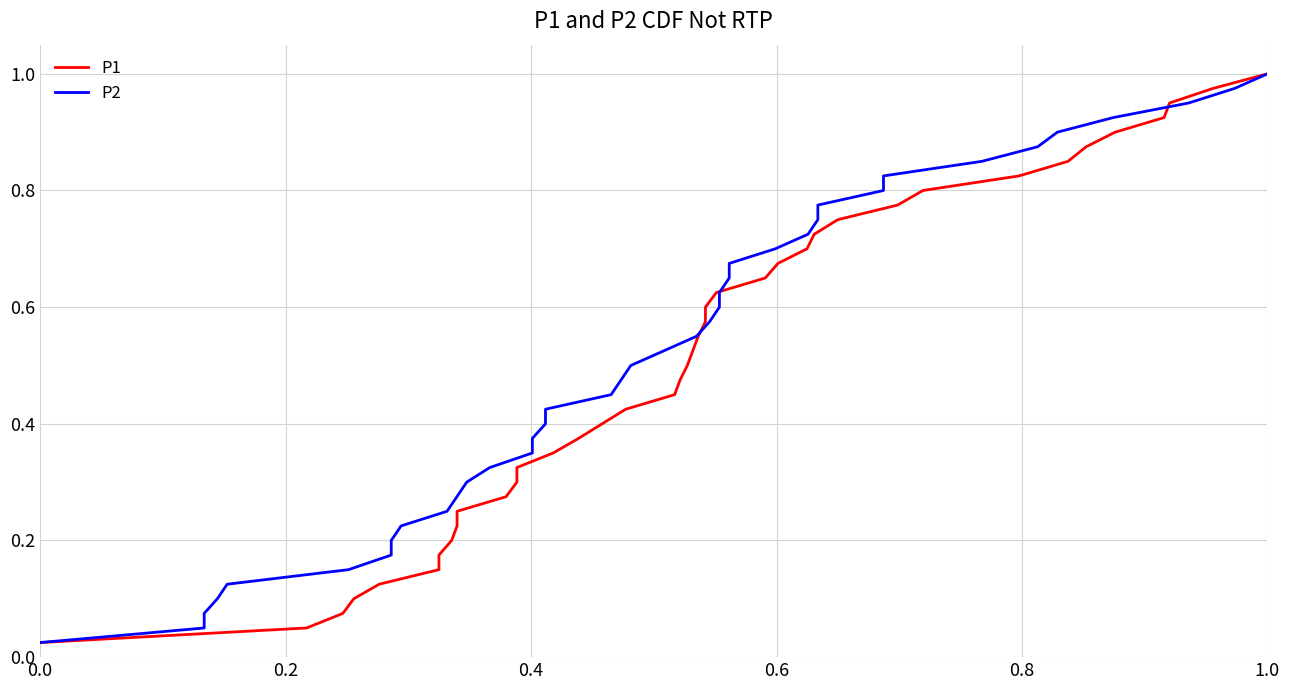

Rank the series at 0.2 from lowest to highest value.

P1, P2